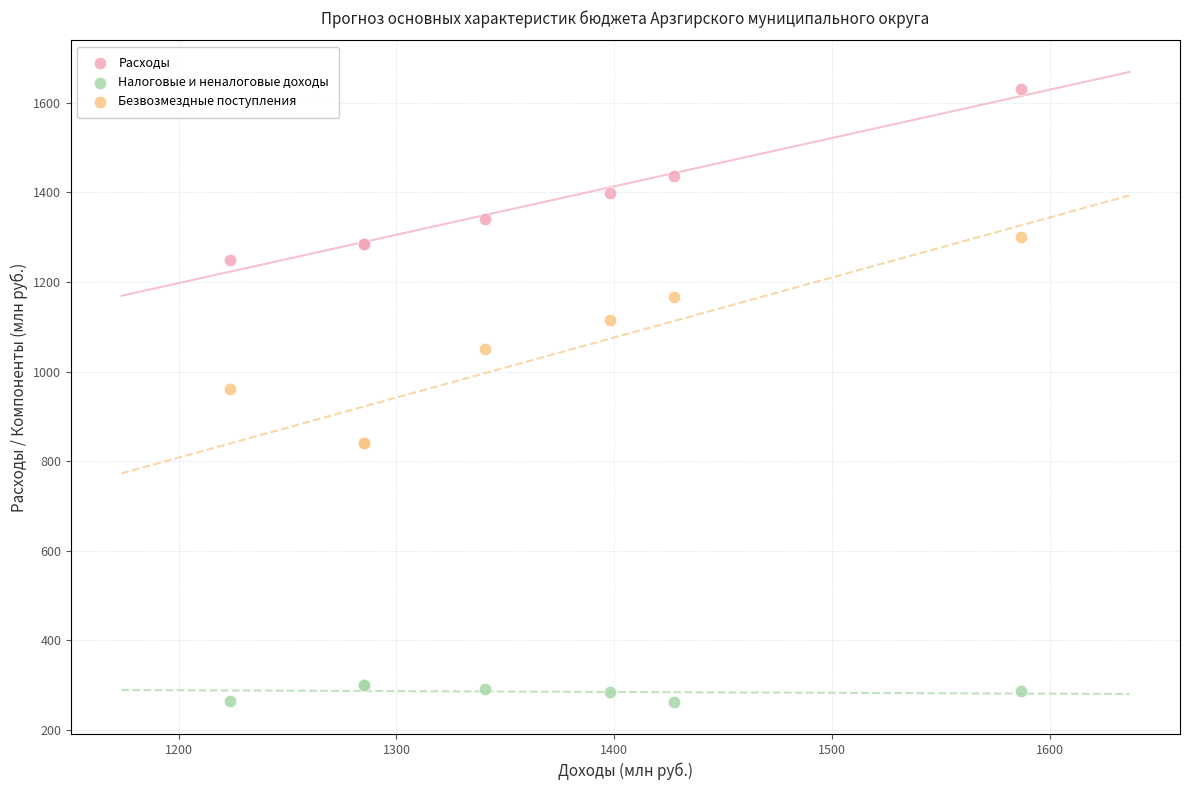

Which series contains the highest Y value?

Расходы